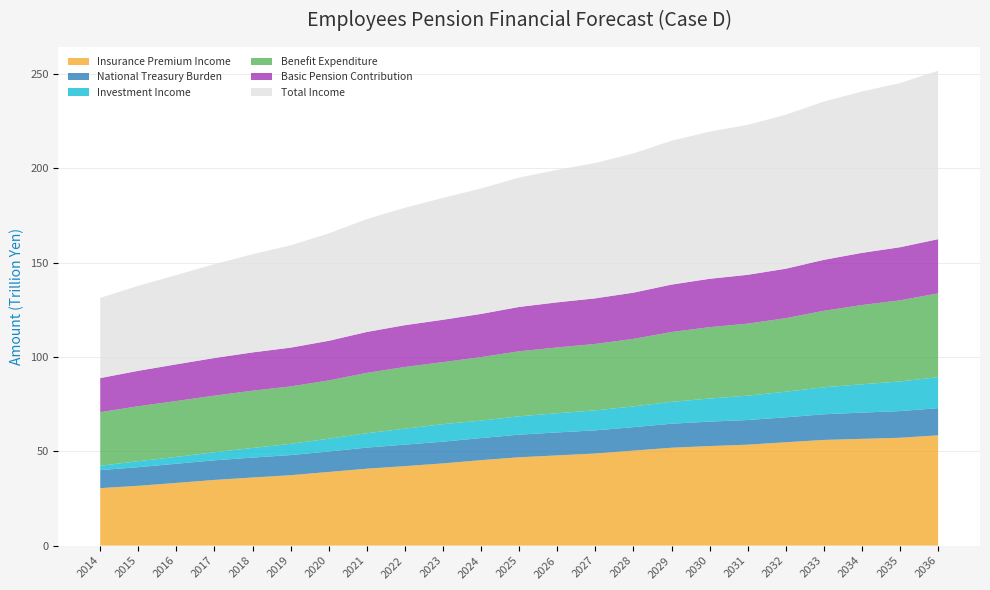

Reading left to right, transcribe all the data shown in this chart.

Insurance Premium Income: 30.5	31.7	33.2	34.8	36.1	37.3	39.0	40.8	42.1	43.6	45.3	46.8	47.8	48.8	50.4	51.9	52.8	53.5	54.8	56.0	56.6	57.2	58.4
National Treasury Burden: 9.5	9.9	10.2	10.4	10.6	10.7	10.9	11.2	11.4	11.5	11.7	12.0	12.2	12.3	12.4	12.7	13.0	13.1	13.2	13.6	13.9	14.1	14.4
Investment Income: 2.3	3.2	3.6	4.3	5.1	5.9	6.8	7.6	8.5	9.3	9.2	9.7	10.2	10.6	11.0	11.6	12.2	12.9	13.6	14.3	15.0	15.7	16.4
Benefit Expenditure: 28.4	29.1	29.6	30.0	30.4	30.4	30.9	32.0	32.7	32.9	33.7	34.5	34.9	35.2	35.8	37.0	37.8	38.2	39.0	40.6	42.0	43.0	44.4
Basic Pension Contribution: 18.0	18.8	19.4	19.9	20.3	20.6	21.0	21.7	22.2	22.4	22.9	23.5	23.9	24.2	24.5	25.1	25.6	25.9	26.2	27.0	27.7	28.1	28.7
Total Income: 42.5	45.1	47.3	49.8	52.0	54.2	56.9	59.8	62.2	64.6	66.5	68.6	70.2	71.7	73.8	76.3	78.0	79.5	81.6	83.9	85.5	87.0	89.3